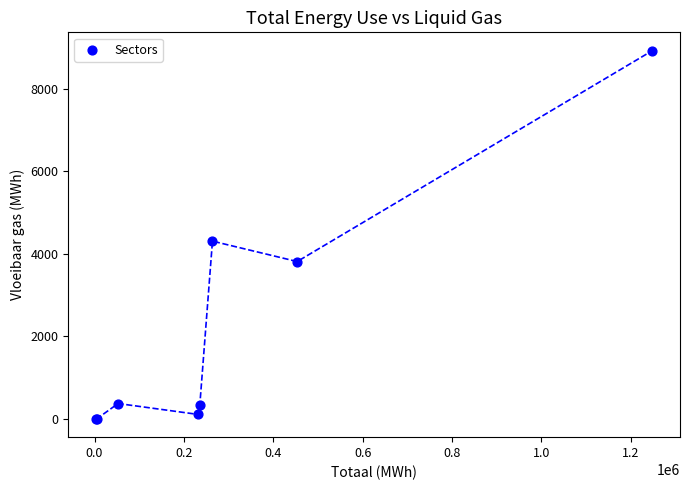

What Y value in the scatter plot is closest to 4463?

4308.8